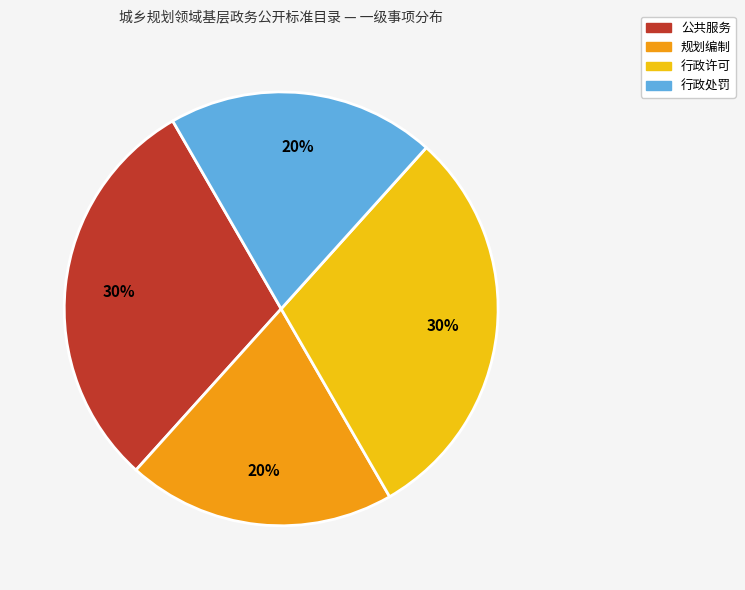

To the nearest percent, what is the combined percentage of 公共服务 and 行政处罚?

50%